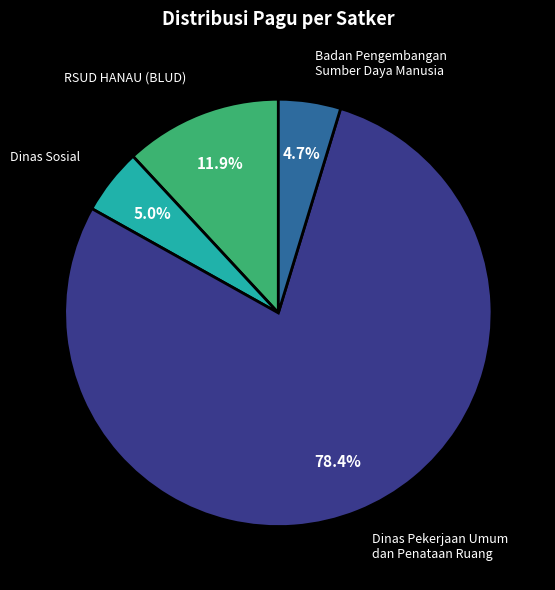

Is there a majority slice in this chart?

Yes